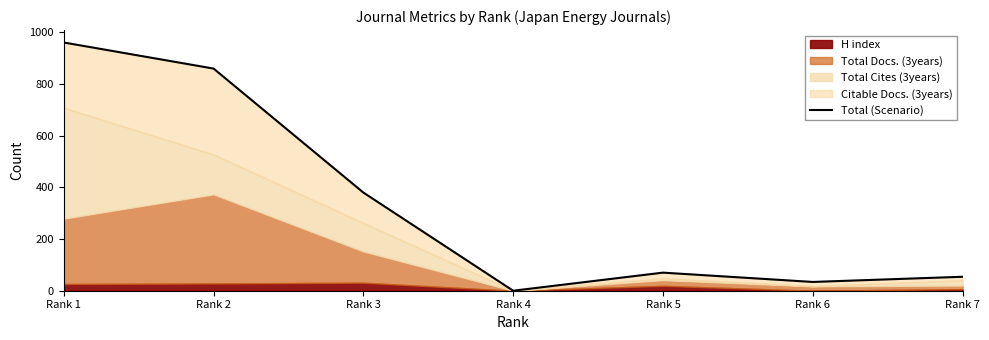

Between Rank 4 and Rank 5, which is larger?

Rank 5